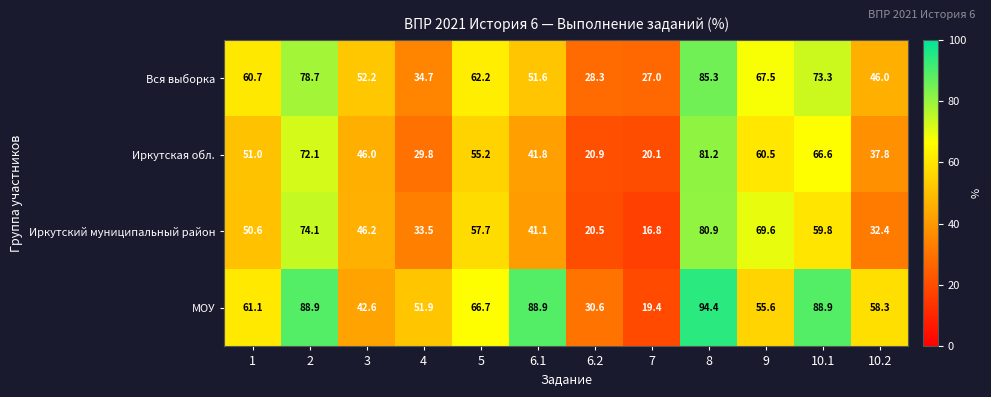

The Иркутский муниципальный район series shows 82.6 at 10.1. True or false?

False